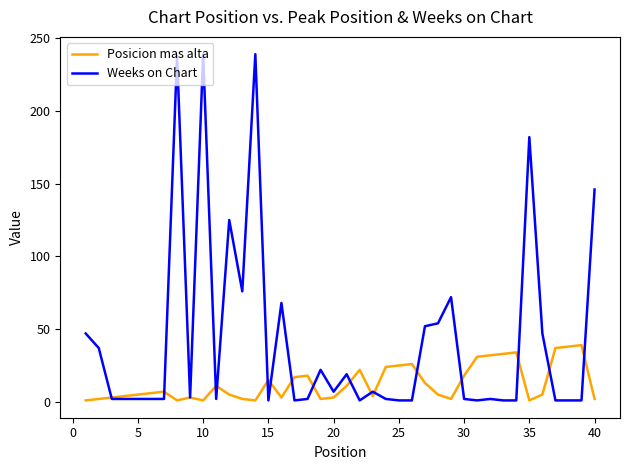

List the series in order of their peak value, highest first.

Weeks on Chart, Posicion mas alta